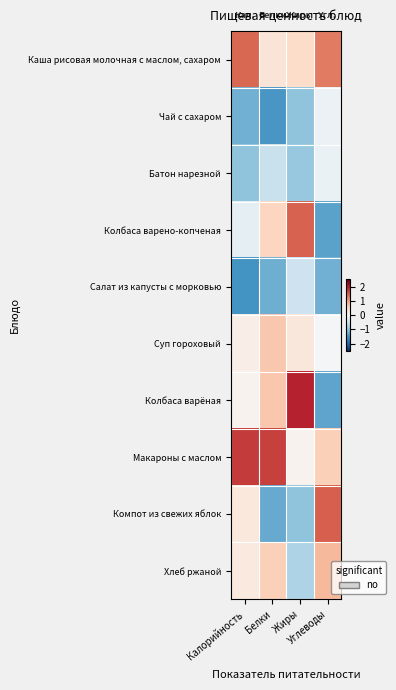

Reading left to right, what are all the values shown in this chart?

Каша рисовая молочная с маслом, сахаром: Калорийность=1.4	Белки=0.3	Жиры=0.5	Углеводы=1.3
Чай с сахаром: Калорийность=-1.2	Белки=-1.5	Жиры=-1.0	Углеводы=-0.1
Батон нарезной: Калорийность=-1.0	Белки=-0.6	Жиры=-0.9	Углеводы=-0.2
Колбаса варено-копченая: Калорийность=-0.2	Белки=0.5	Жиры=1.5	Углеводы=-1.3
Салат из капусты с морковью: Калорийность=-1.5	Белки=-1.2	Жиры=-0.5	Углеводы=-1.2
Суп гороховый: Калорийность=0.2	Белки=0.7	Жиры=0.3	Углеводы=-0.0
Колбаса варёная: Калорийность=0.1	Белки=0.7	Жиры=1.9	Углеводы=-1.3
Макароны с маслом: Калорийность=1.7	Белки=1.7	Жиры=0.1	Углеводы=0.6
Компот из свежих яблок: Калорийность=0.3	Белки=-1.3	Жиры=-1.0	Углеводы=1.5
Хлеб ржаной: Калорийность=0.2	Белки=0.6	Жиры=-0.8	Углеводы=0.8